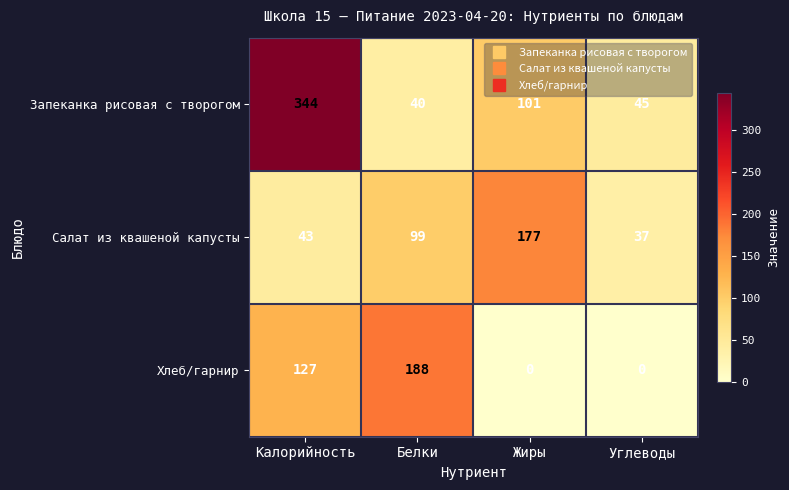

How many data points in Запеканка рисовая с творогом are less than 101?

2